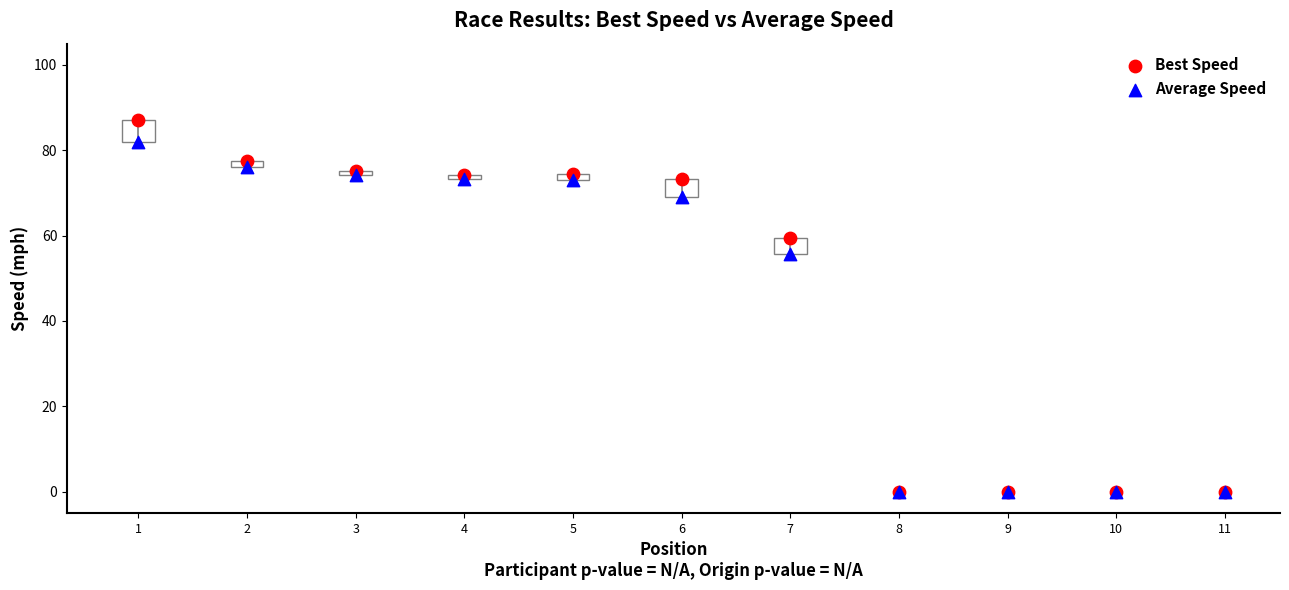

In the Average Speed series, what Y value is closest to 40?

55.7